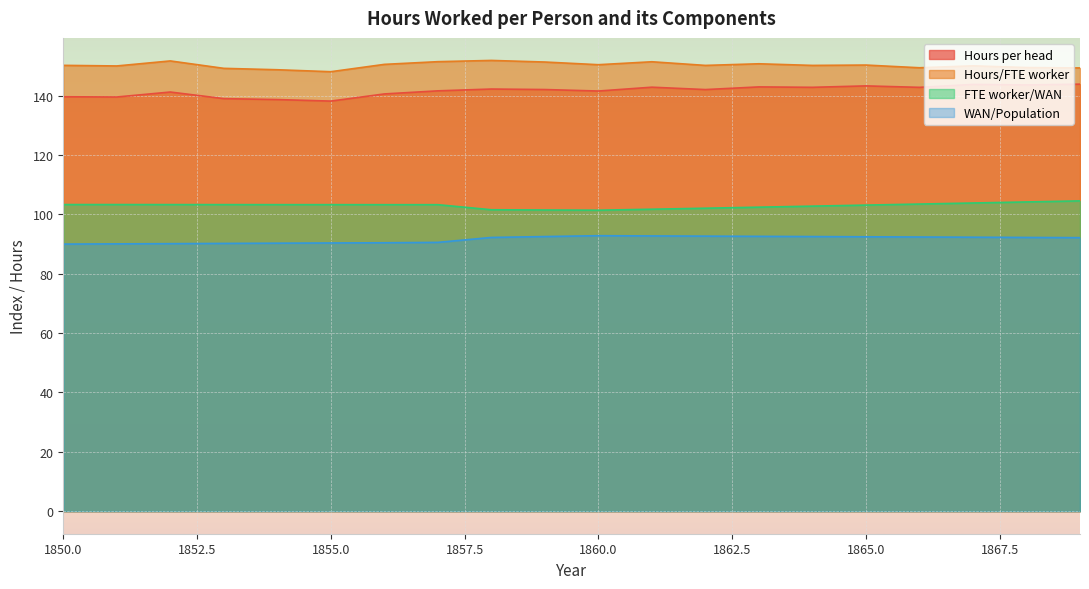

Where is the first local maximum for WAN/Population?

1860